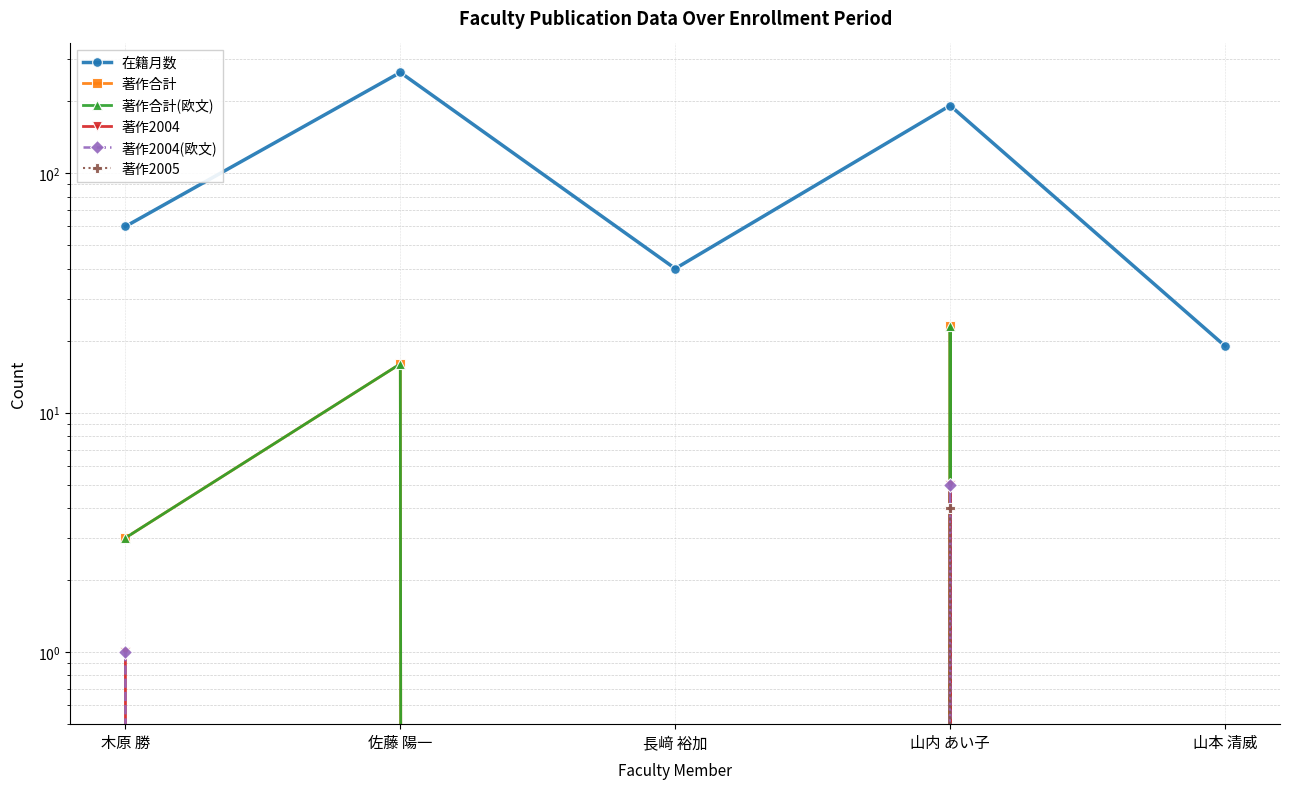

What is the sum of the 著作合計 values at 山内 あい子 and 佐藤 陽一?

39